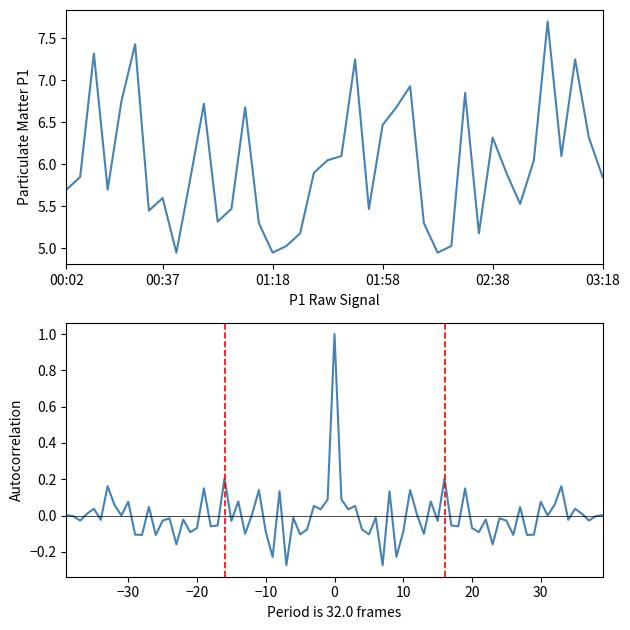

At which category does the data reach its first local valley?

3